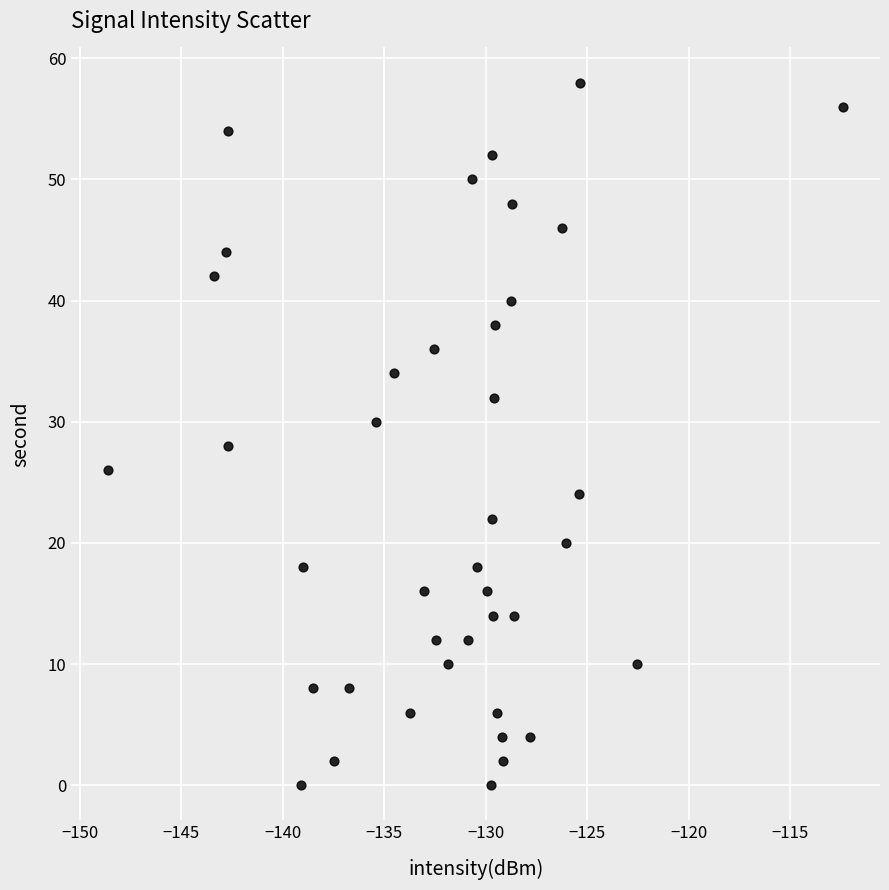

What is the range of Y values (max minus min)?

58